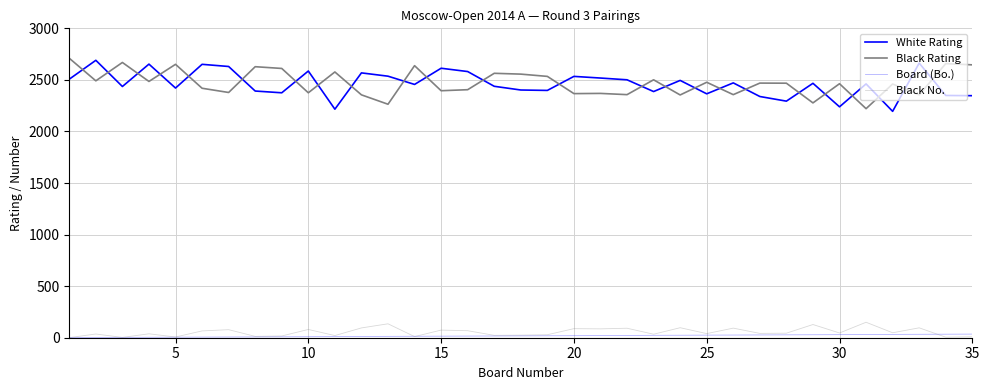

How many intersections are there between Black Rating and White Rating?

24